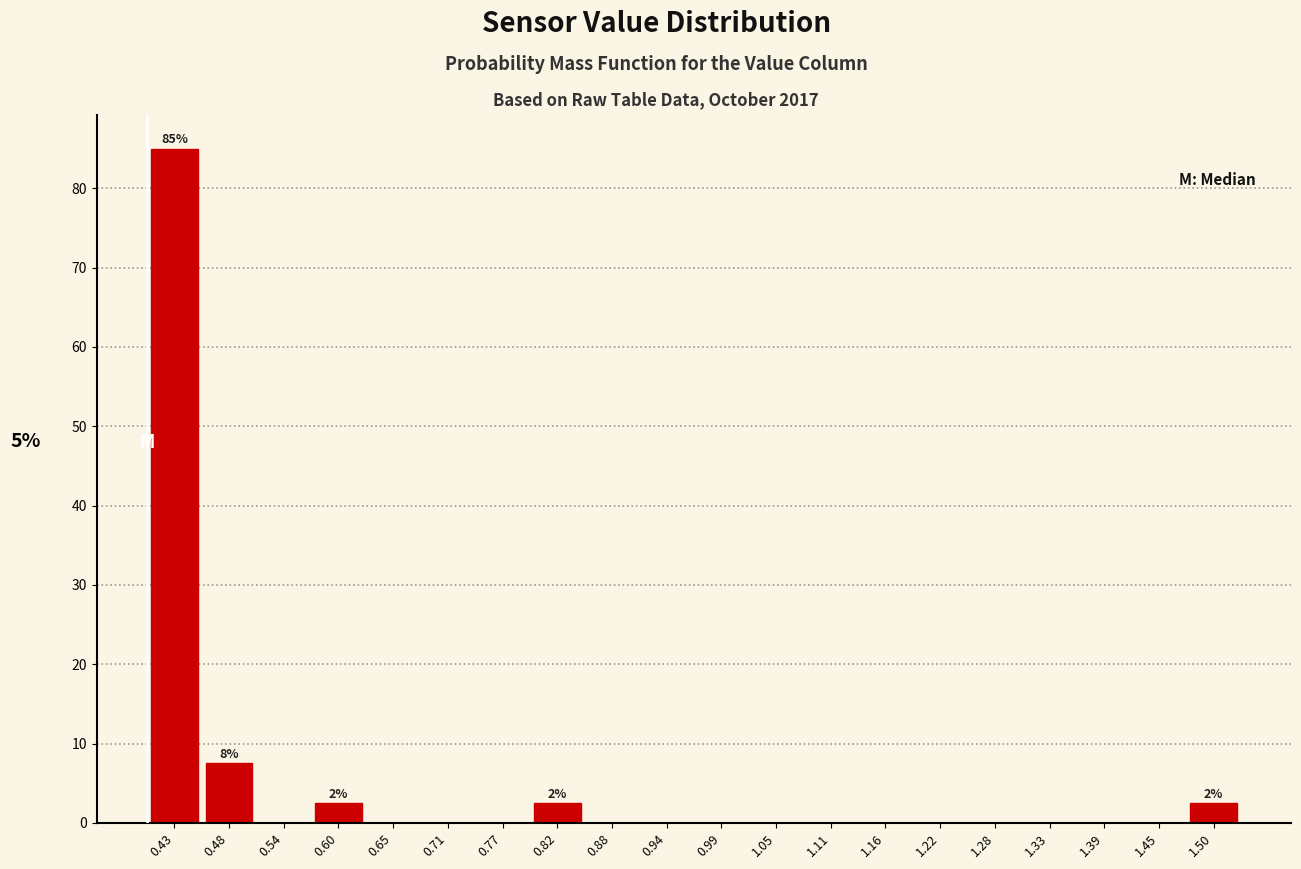

Which range on the x-axis has the tallest bar?

0.40 to 0.46